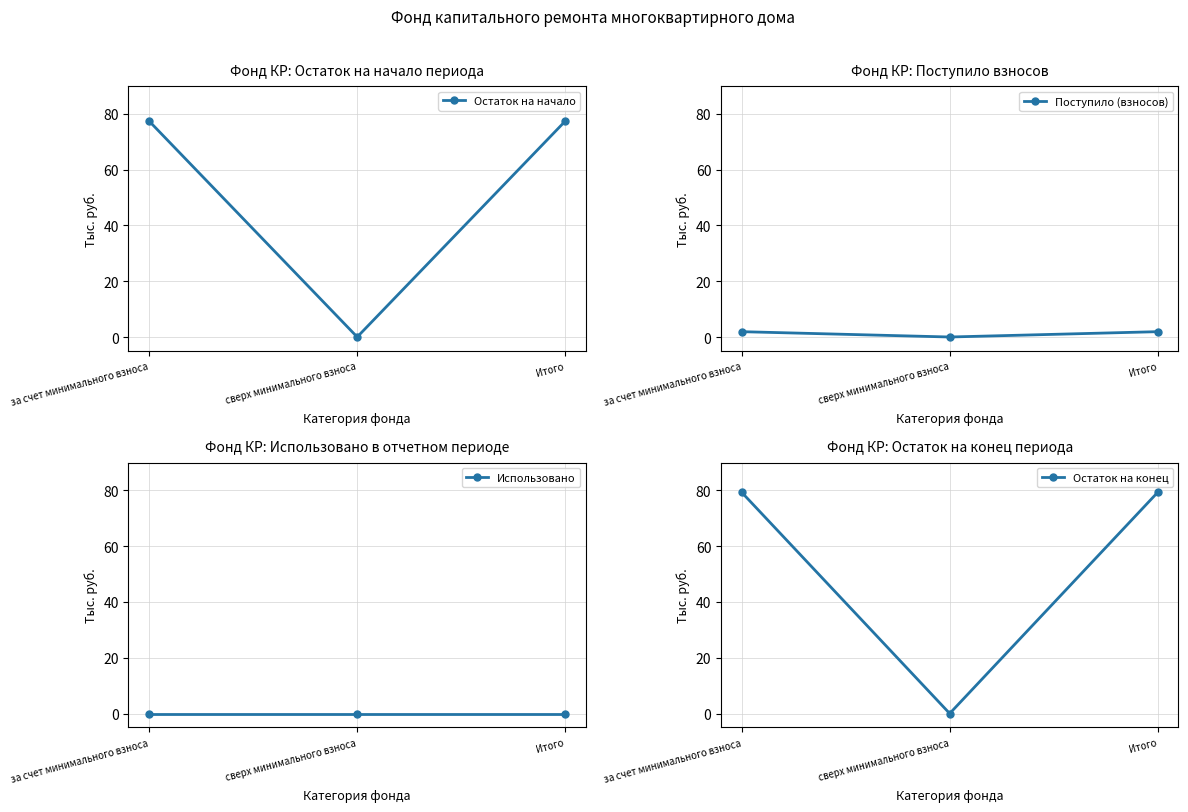

What position from the left is за счет минимального взноса?

1